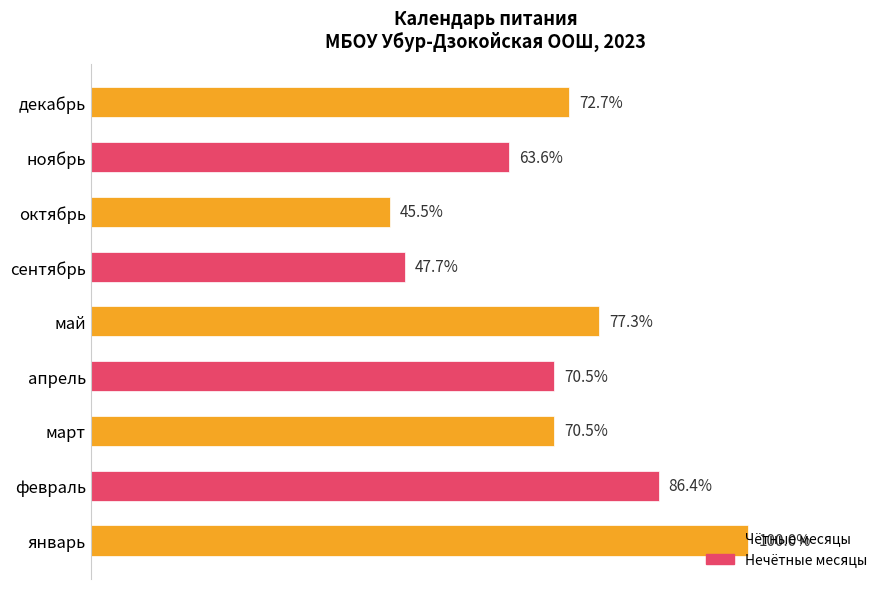

Which has a higher value, февраль or январь?

январь